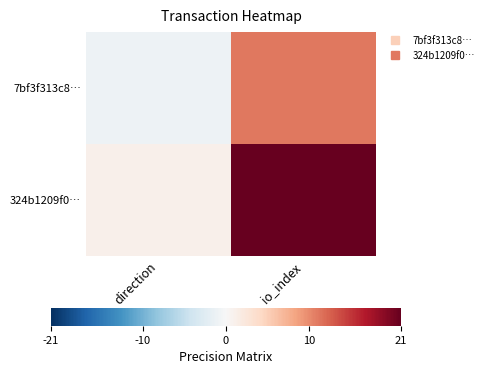

How many series are shown in this chart?

2